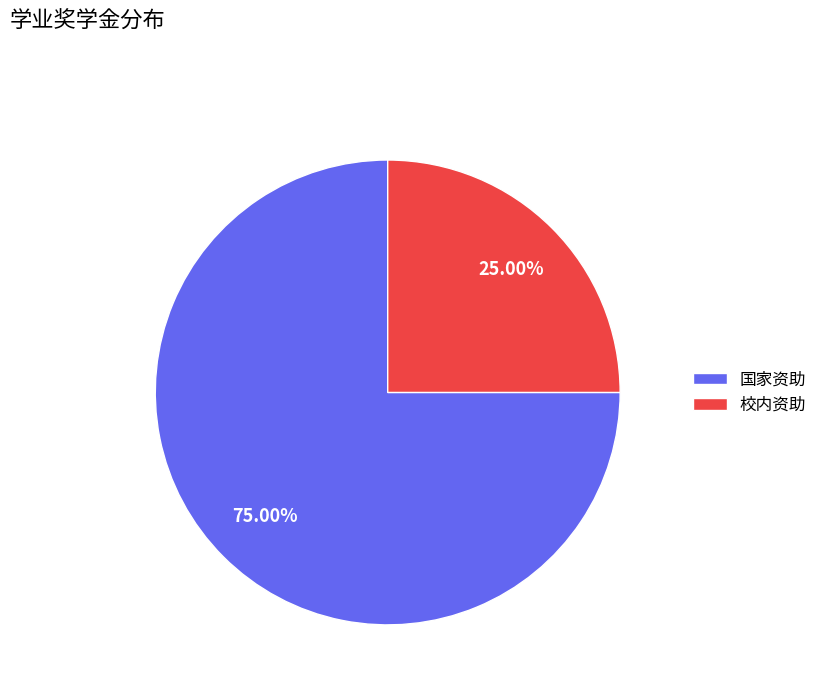

To the nearest percent, what is the combined percentage of 国家资助 and 校内资助?

100%